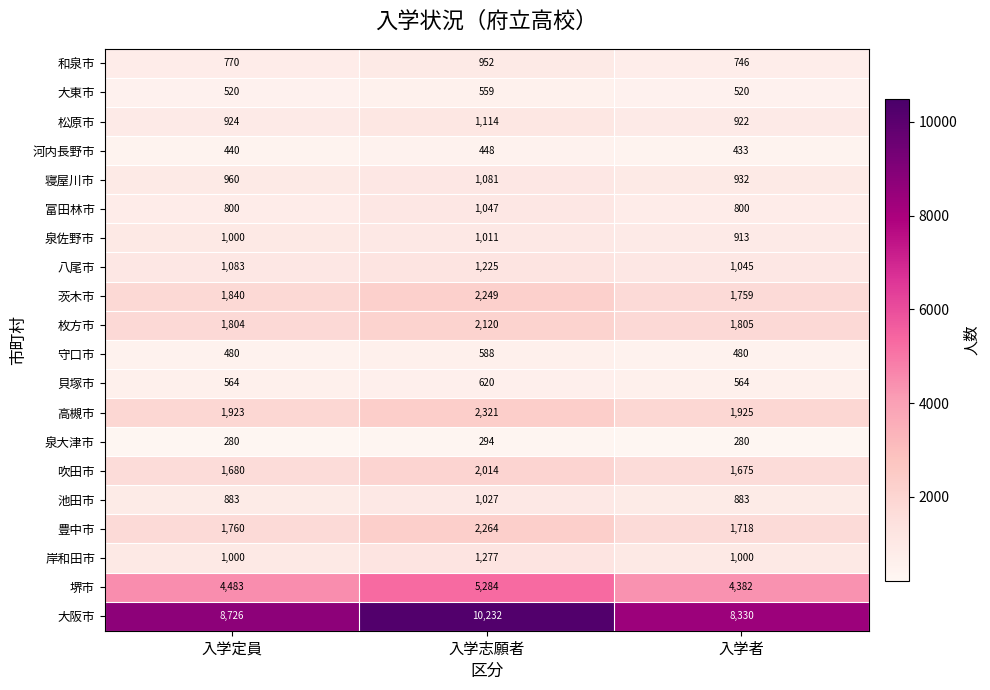

What is the minimum value for 枚方市?

1804